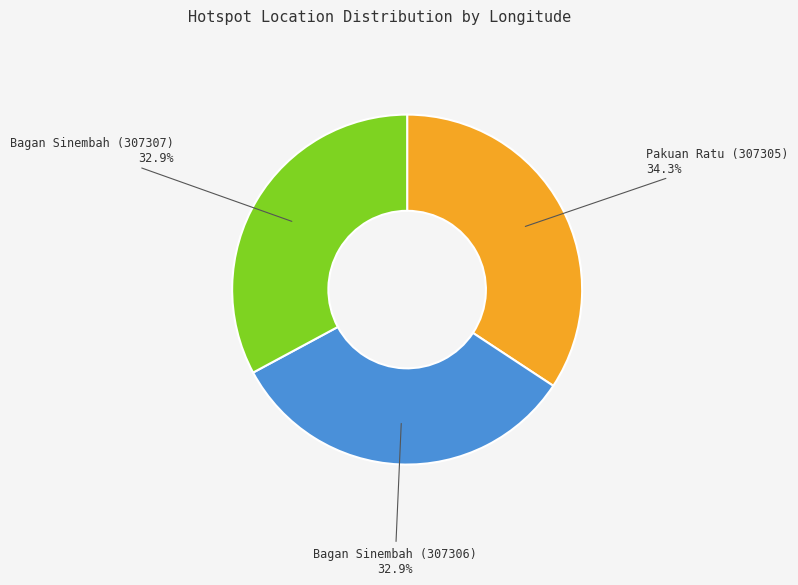

To the nearest percent, what is the difference between the largest and smallest slice percentages?

1%